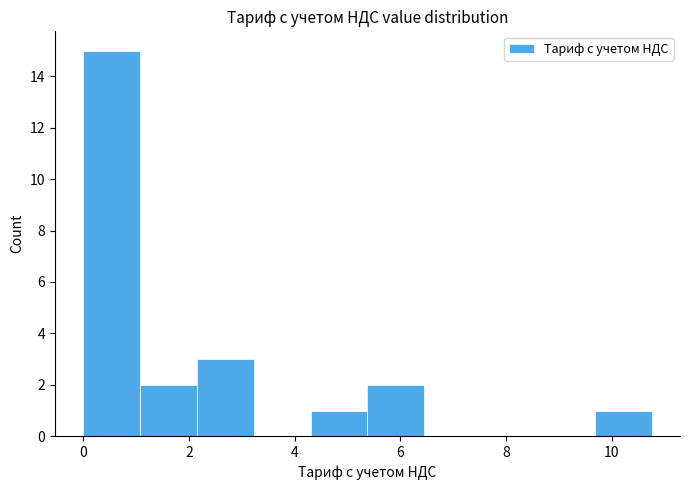

Reading left to right, list every bar in this chart as the range it spans on the x-axis followed by its height. Neither the bar edges nor the heights are printed on the chart, so give them approximately, as read against the axes.

0.0 to 1.0: 15
1.0 to 2.2: 2
2.2 to 3.2: 3
3.2 to 4.4: 0
4.4 to 5.4: 1
5.4 to 6.4: 2
6.4 to 7.6: 0
7.6 to 8.6: 0
8.6 to 9.6: 0
9.6 to 10.8: 1